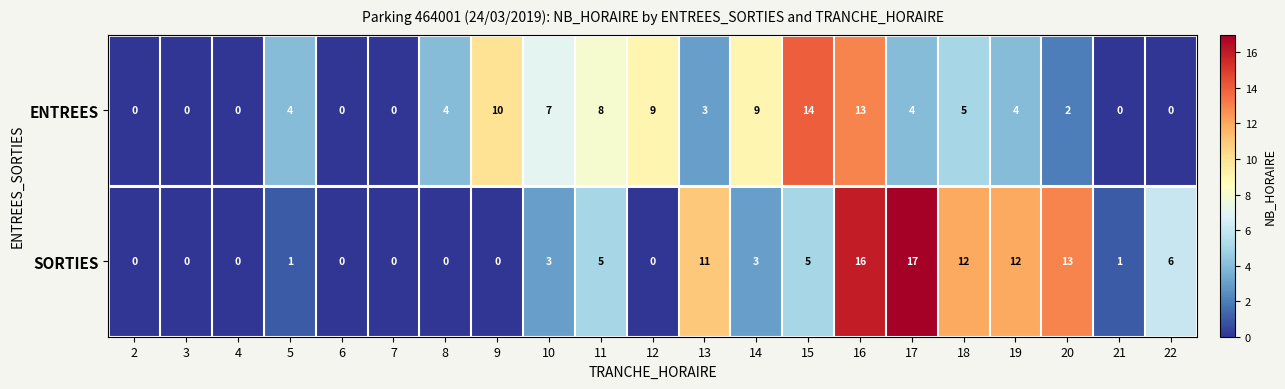

The SORTIES series shows 4 at 19. True or false?

False